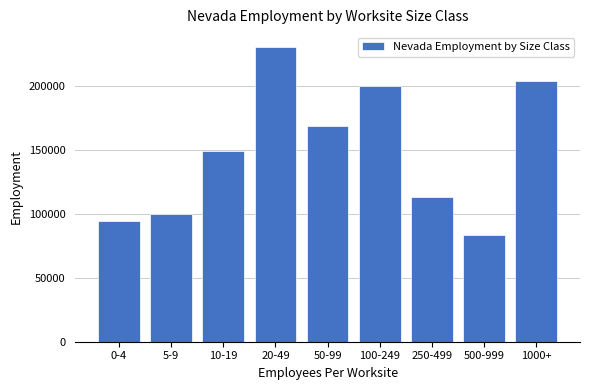

Reading left to right, what are all the values shown in this chart?

94376	100019	149158	230296	168530	199622	113372	83319	203809